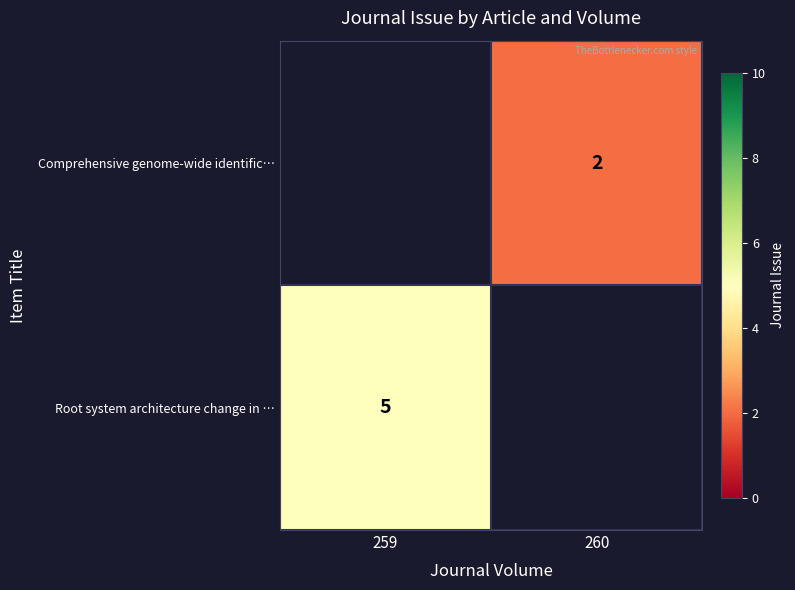

The value of Root system architecture change in … at 259 is 8. True or false?

False